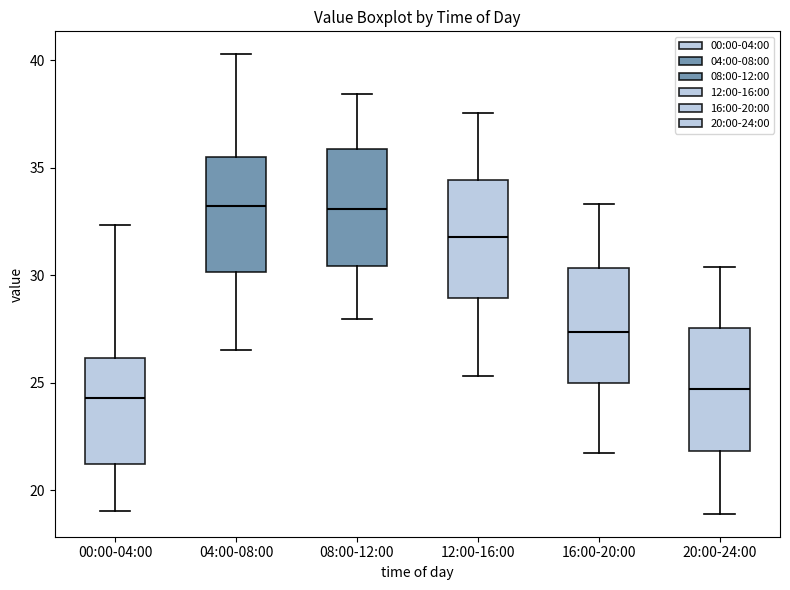

Reading left to right, transcribe this box plot: for each box, give where its median line is, the range the box spans, and where its two whiskers end, as read against the y-axis. The values are not printed on the chart, so give them approximately, as read against the axis.

00:00-04:00: median 24.5, box 21.0 to 26.0, whiskers 19.0 to 32.5
04:00-08:00: median 33.0, box 30.0 to 35.5, whiskers 26.5 to 40.5
08:00-12:00: median 33.0, box 30.5 to 36.0, whiskers 28.0 to 38.5
12:00-16:00: median 32.0, box 29.0 to 34.5, whiskers 25.5 to 37.5
16:00-20:00: median 27.5, box 25.0 to 30.5, whiskers 22.0 to 33.5
20:00-24:00: median 24.5, box 22.0 to 27.5, whiskers 19.0 to 30.5